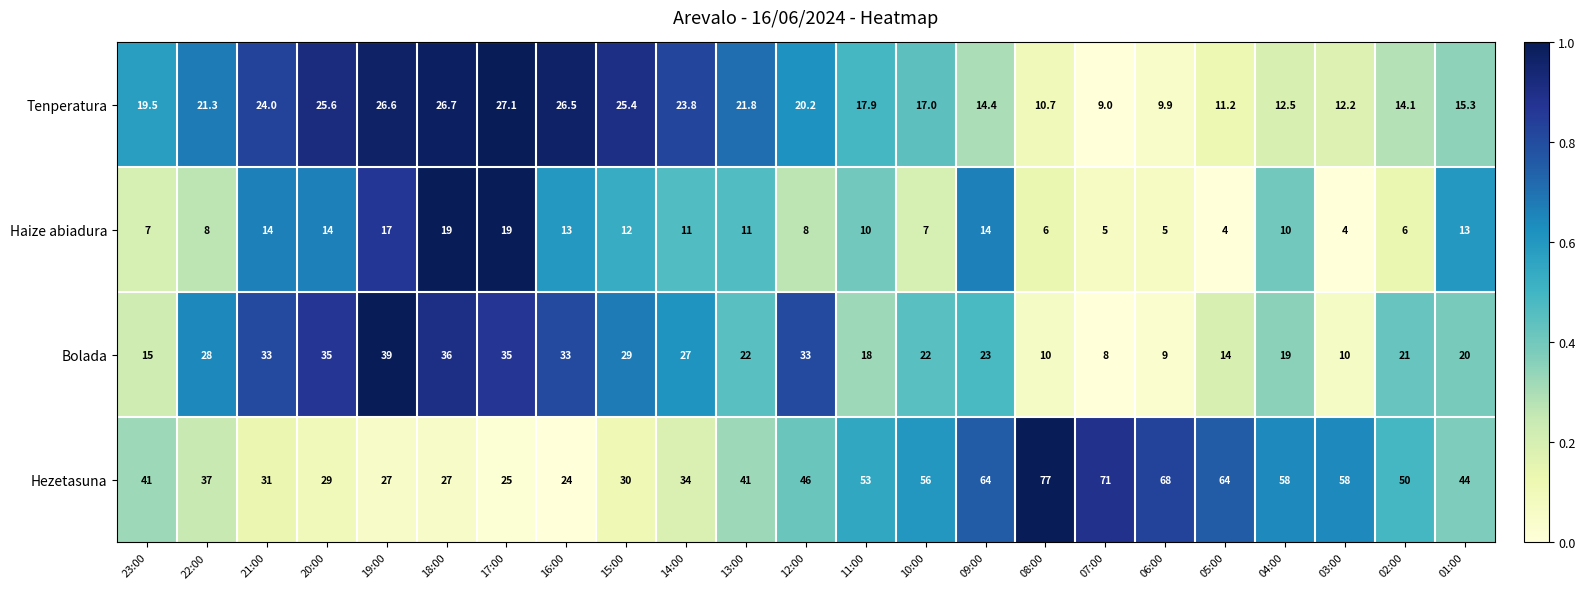

Which series has the largest range (max minus min)?

Hezetasuna